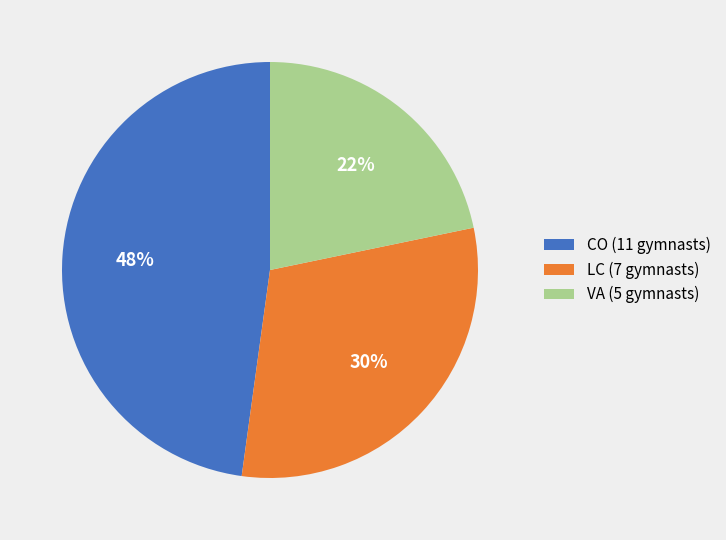

How many slices are in this pie chart?

3